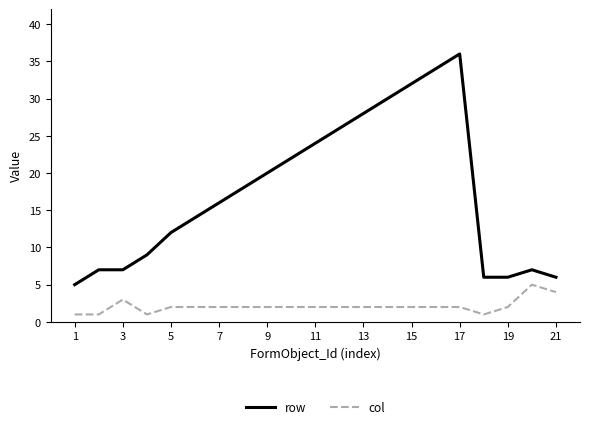

Which series has the widest spread of values?

row